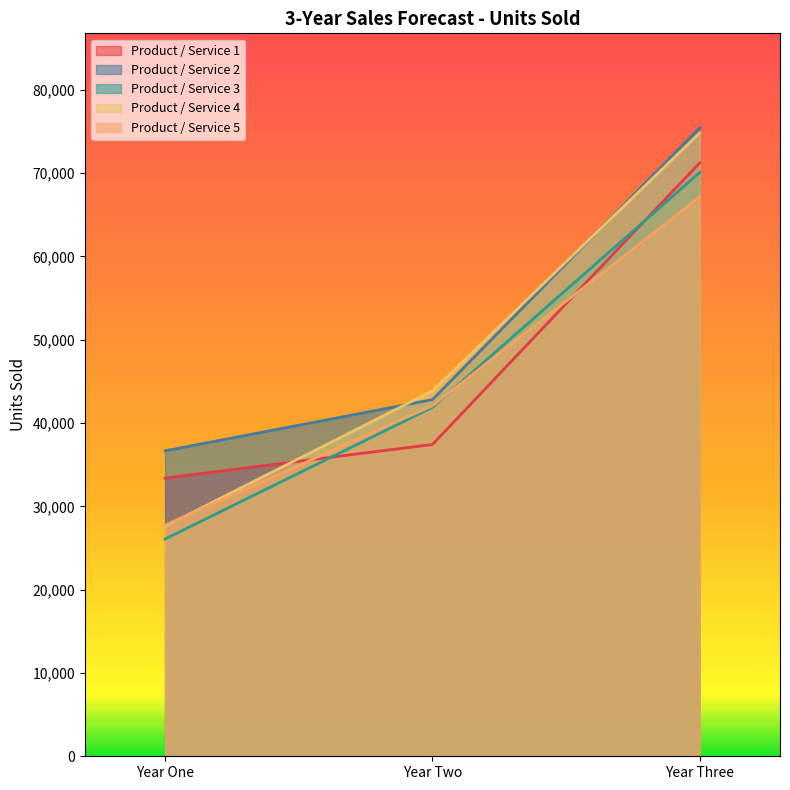

How many values in the Product / Service 2 series exceed 42804?

1